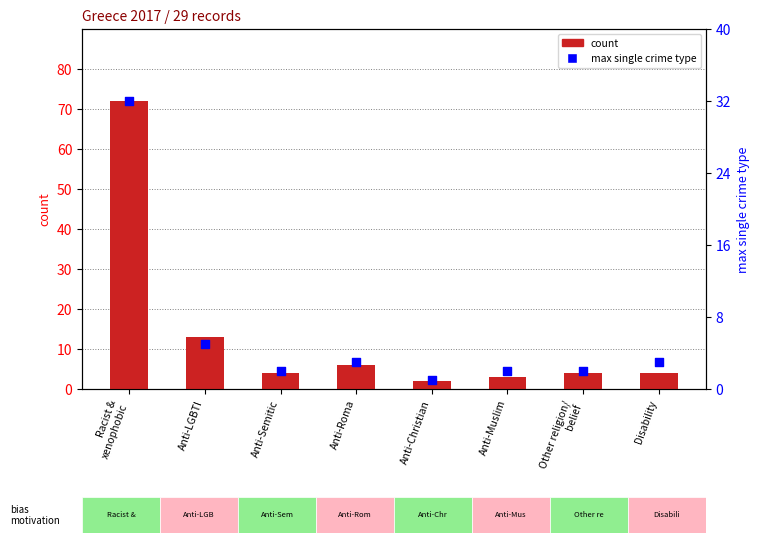

Is the value of count at Anti-Semitic greater than the value of max single crime type at Anti-Muslim?

Yes